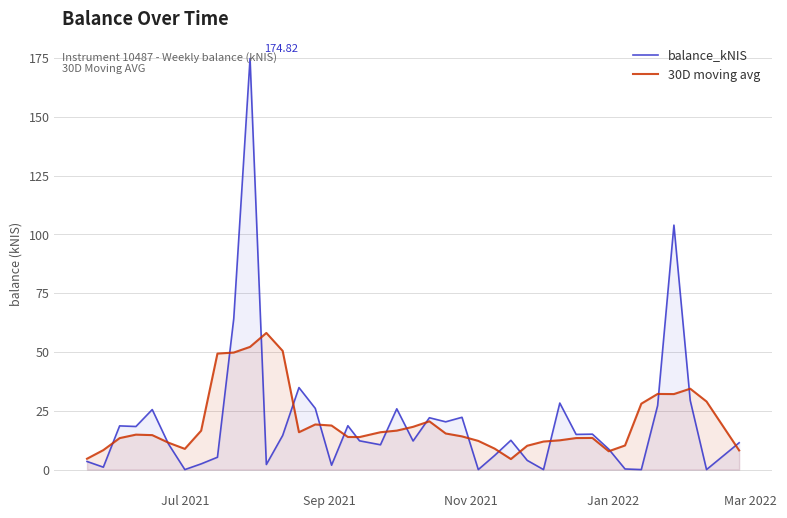

List the series in order of their peak value, highest first.

balance_kNIS, 30D moving avg